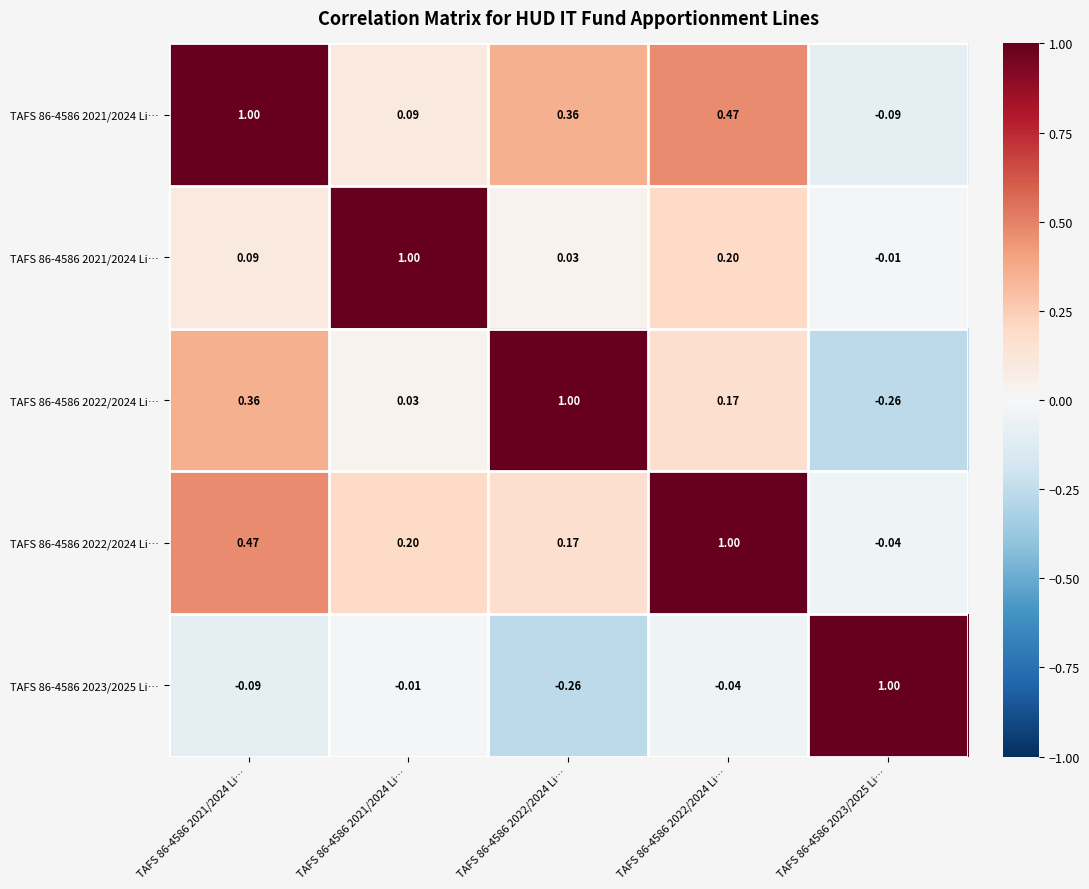

Between TAFS 86-4586 2021/2024 Li… and TAFS 86-4586 2023/2025 Li…, which is larger?

TAFS 86-4586 2021/2024 Li…